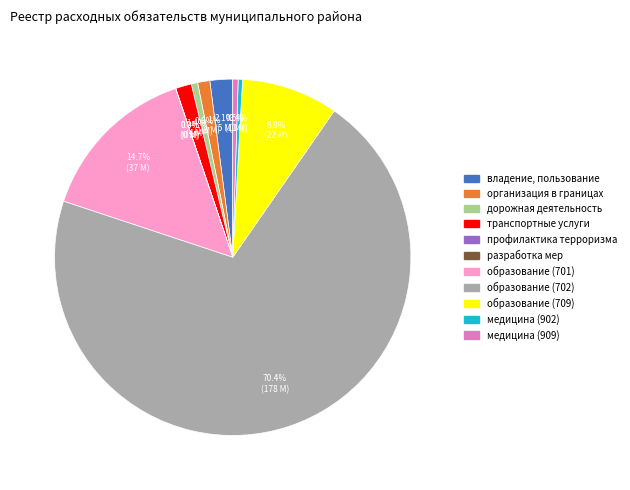

Which has a higher value, образование (702) or дорожная деятельность?

образование (702)